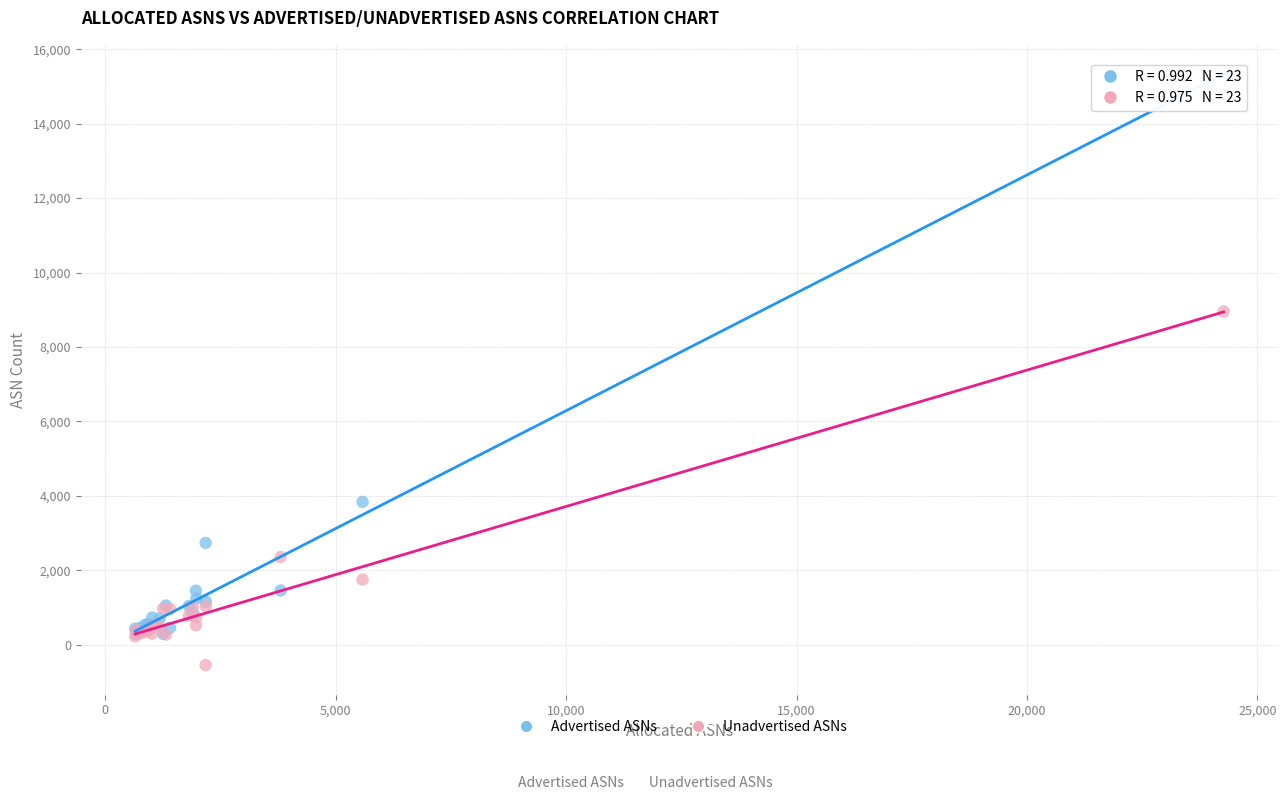

In the Unadvertised ASNs series, what Y value is closest to 4199?

2351